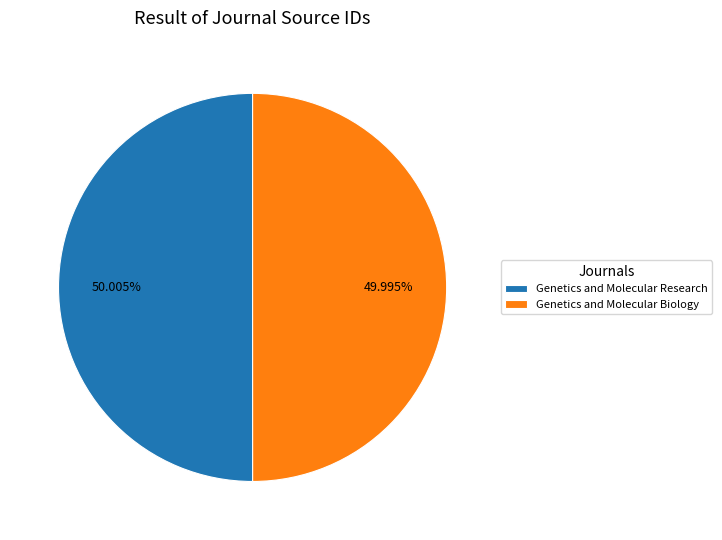

To the nearest percent, what portion does Genetics and Molecular Biology represent?

50%